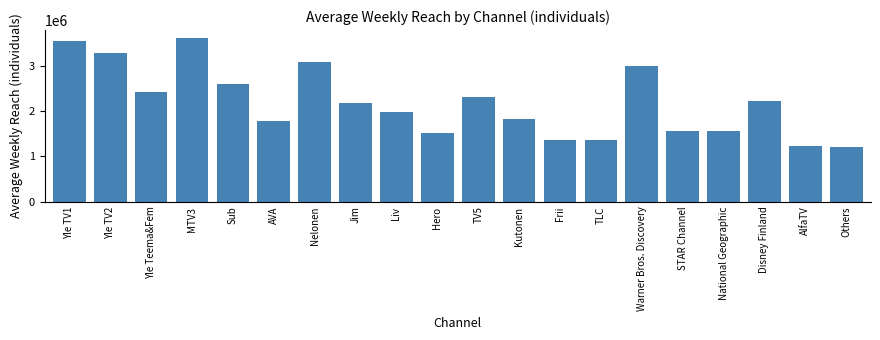

Read the value at Others.

1215000